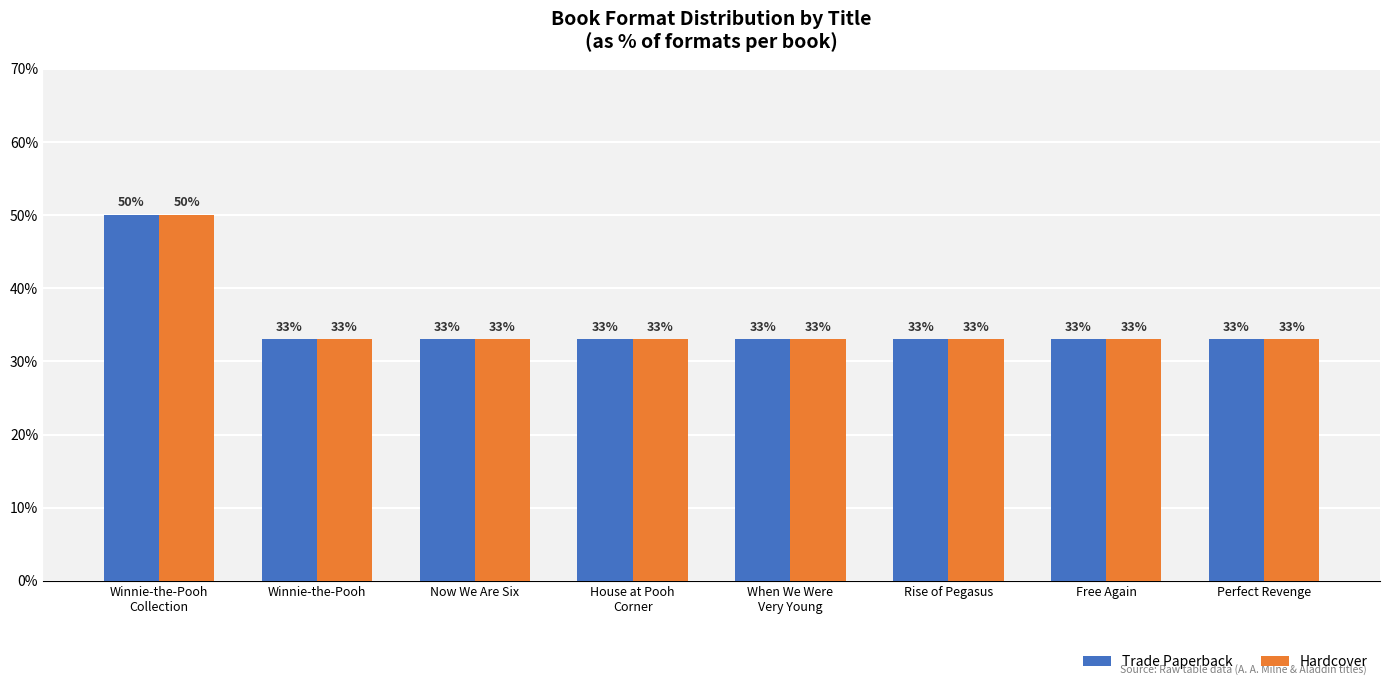

What is the sum of all Trade Paperback values?

281